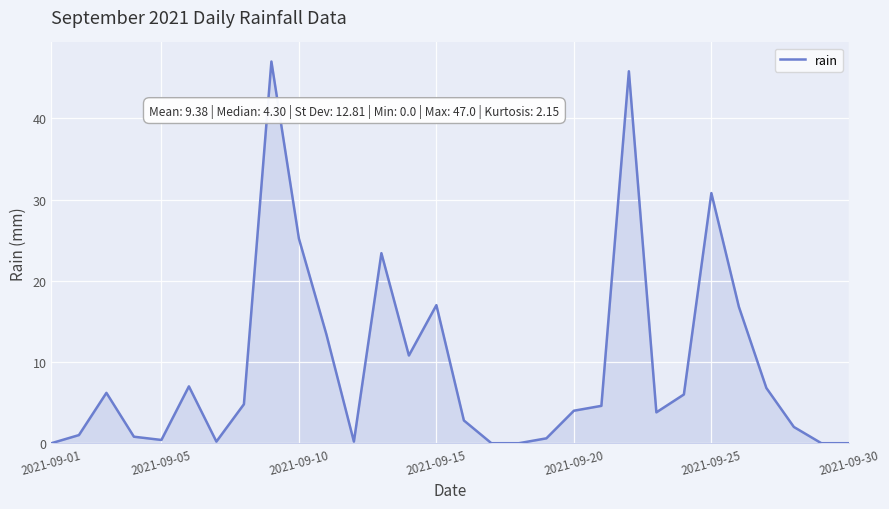

What is the greatest value displayed?

47.0